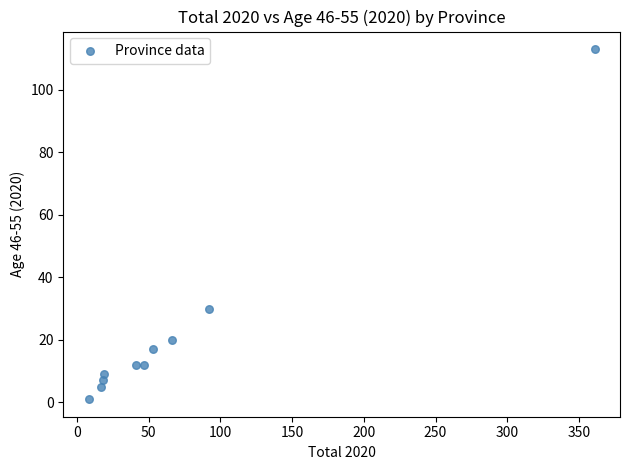

What is the range of X values (max minus min)?

353